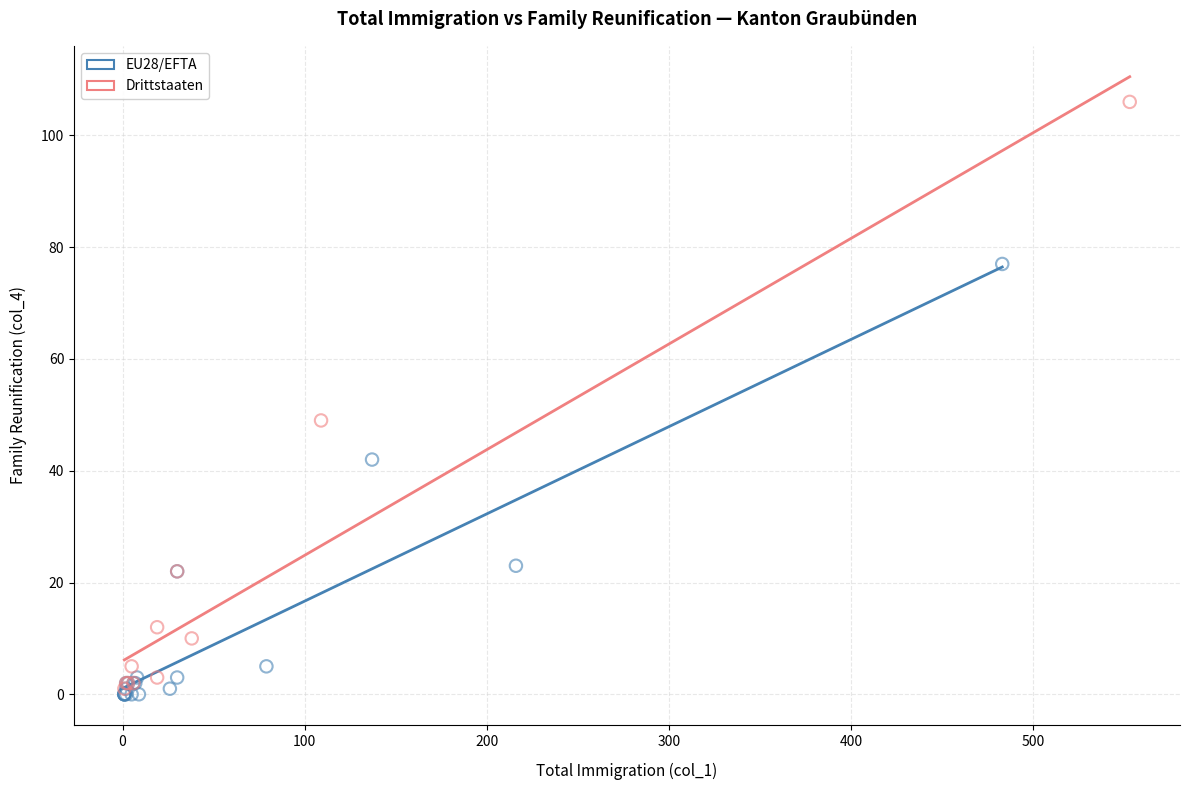

Which series reaches the maximum Y coordinate?

Drittstaaten